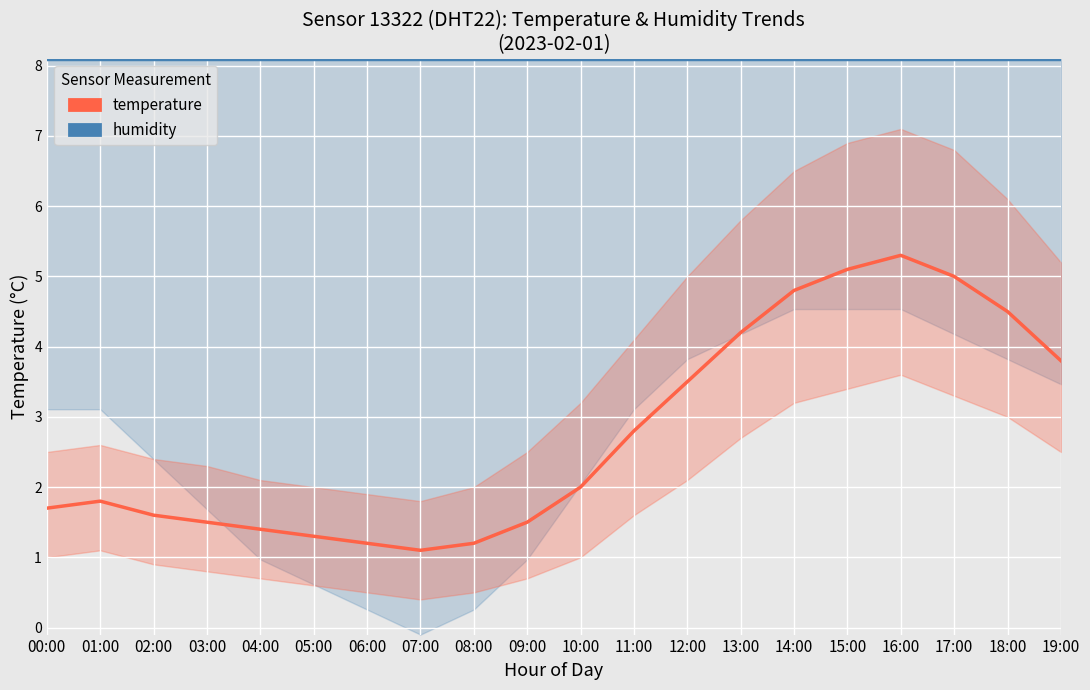

What is the sum of the temperature values at 06:00 and 12:00?

4.7